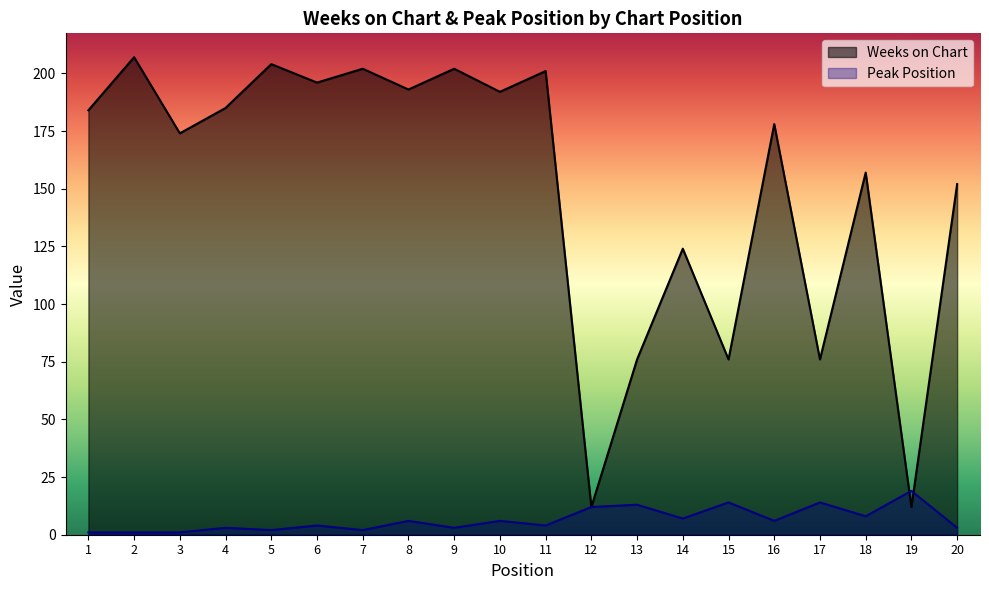

How many interior local peaks does the Peak Position series have?

8